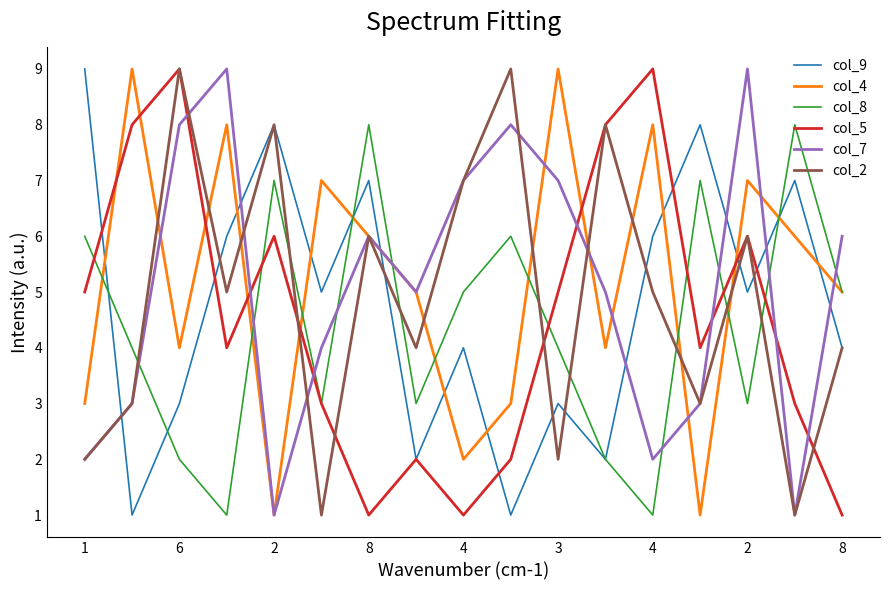

True or false: col_7 and col_9 intersect in this chart.

True